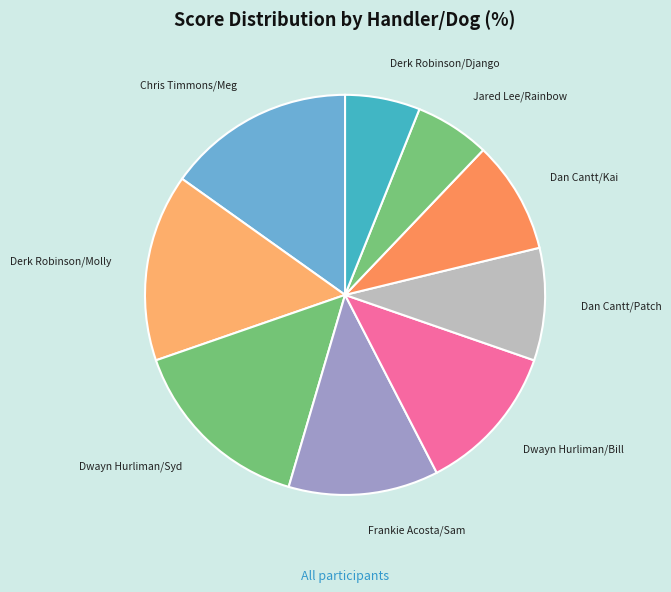

Combined, do Dan Cantt/Patch and Dan Cantt/Kai account for over 50%?

No